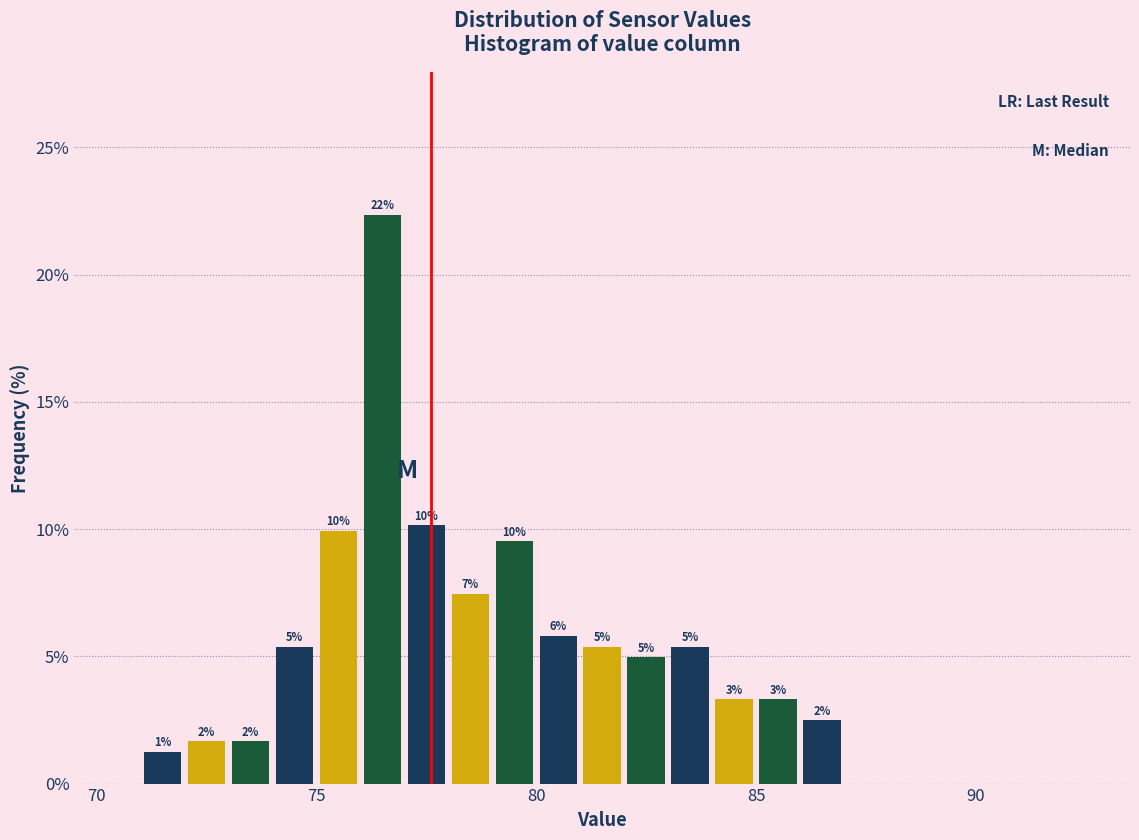

Around what value on the x-axis is the tallest bar? Give the approximate position of its centre, as read against the axis.

76.5